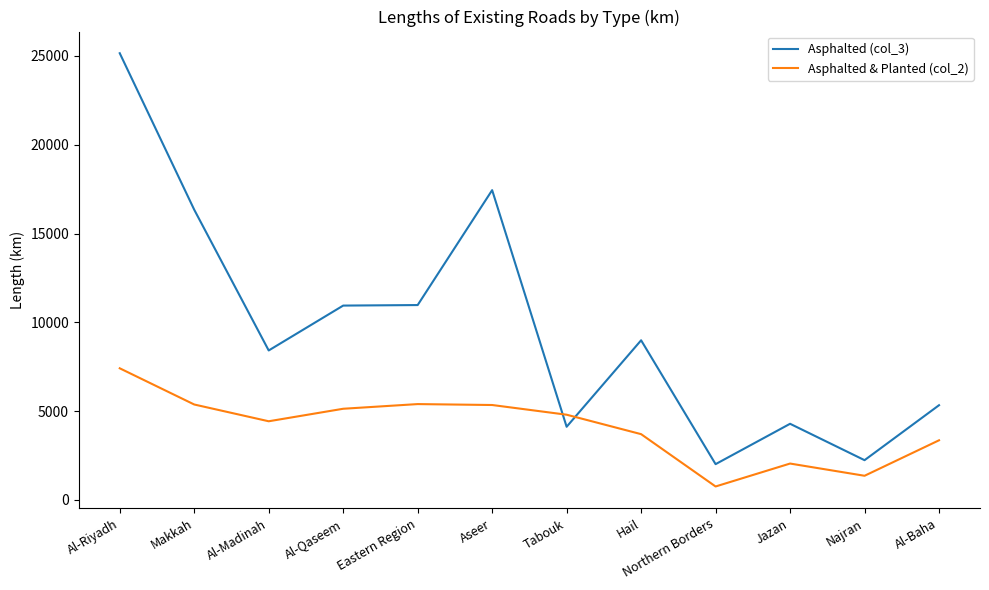

What is the average value of the Asphalted & Planted (col_2) series?

4088.4